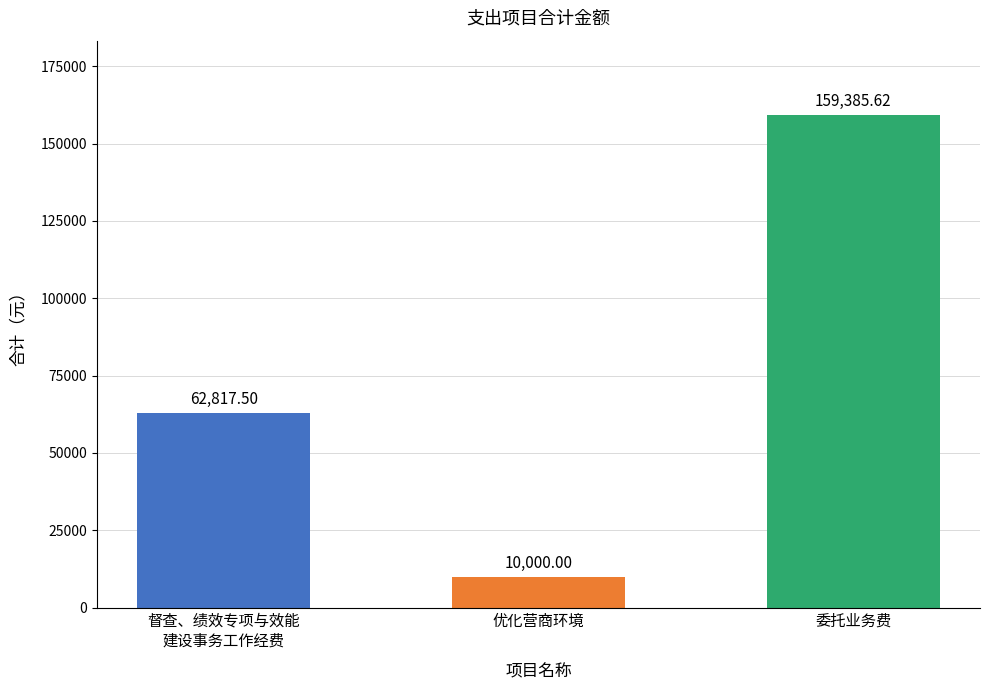

What is the difference between the values at 优化营商环境 and 督查、绩效专项与效能
建设事务工作经费?

52817.5